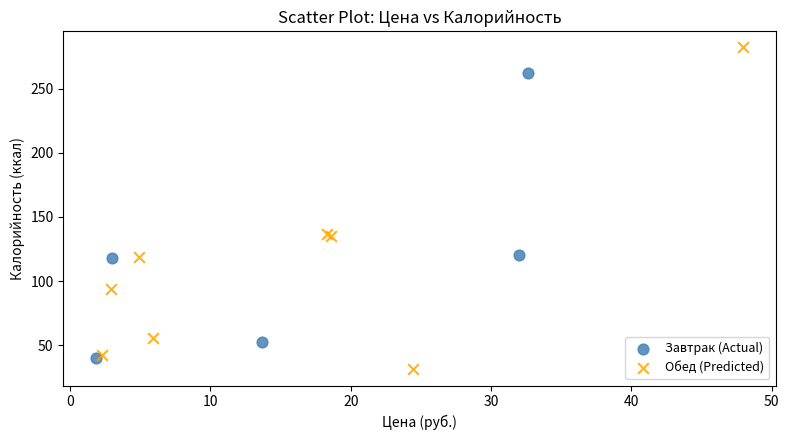

Which series reaches the maximum Y coordinate?

Обед (Predicted)